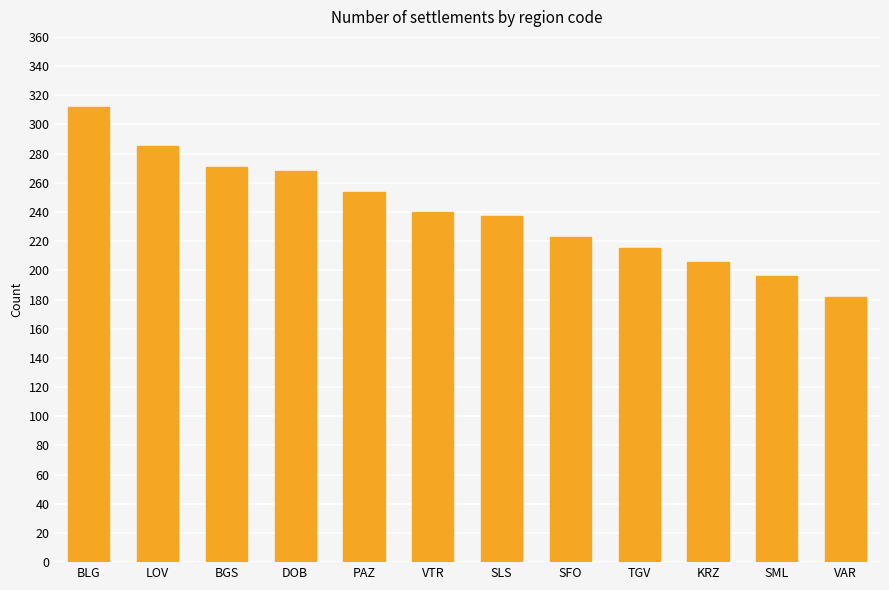

At which category does the chart reach its minimum across all series?

VAR